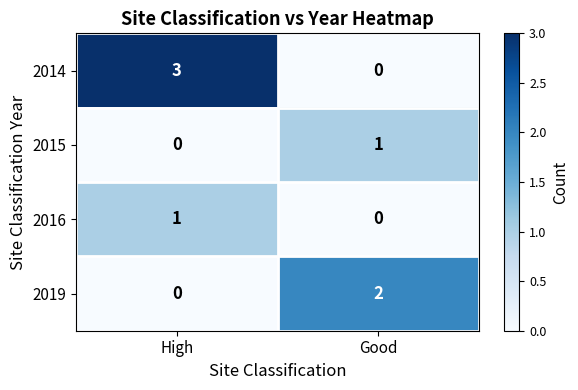

Which series changed the most between High and Good?

2014